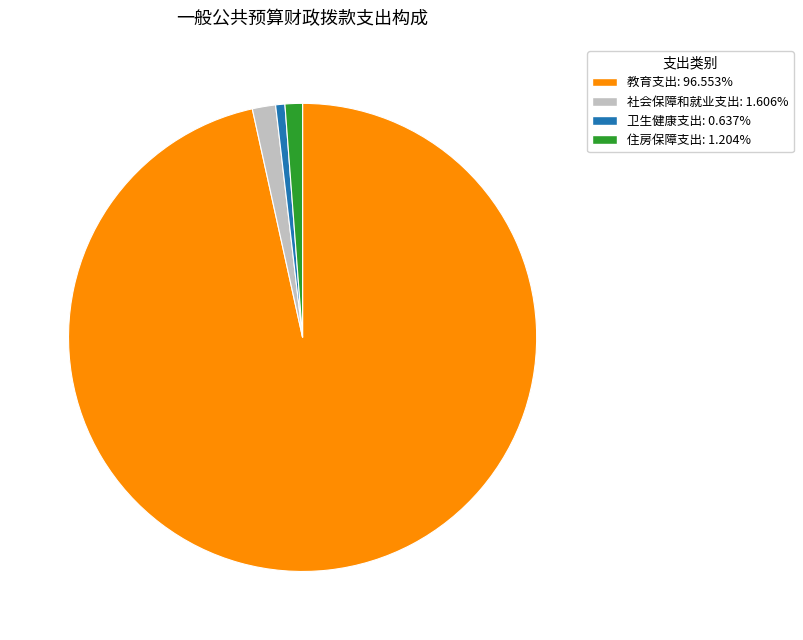

Combined, do 住房保障支出 and 教育支出 account for over 50%?

Yes